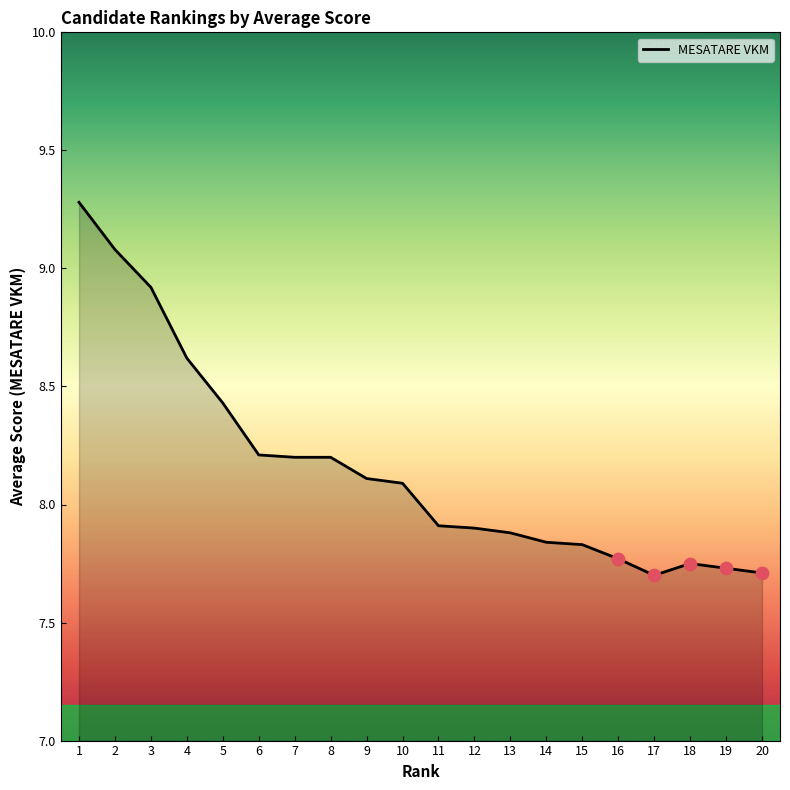

What is the ratio of the value at 17 to the value at 12?

1.0